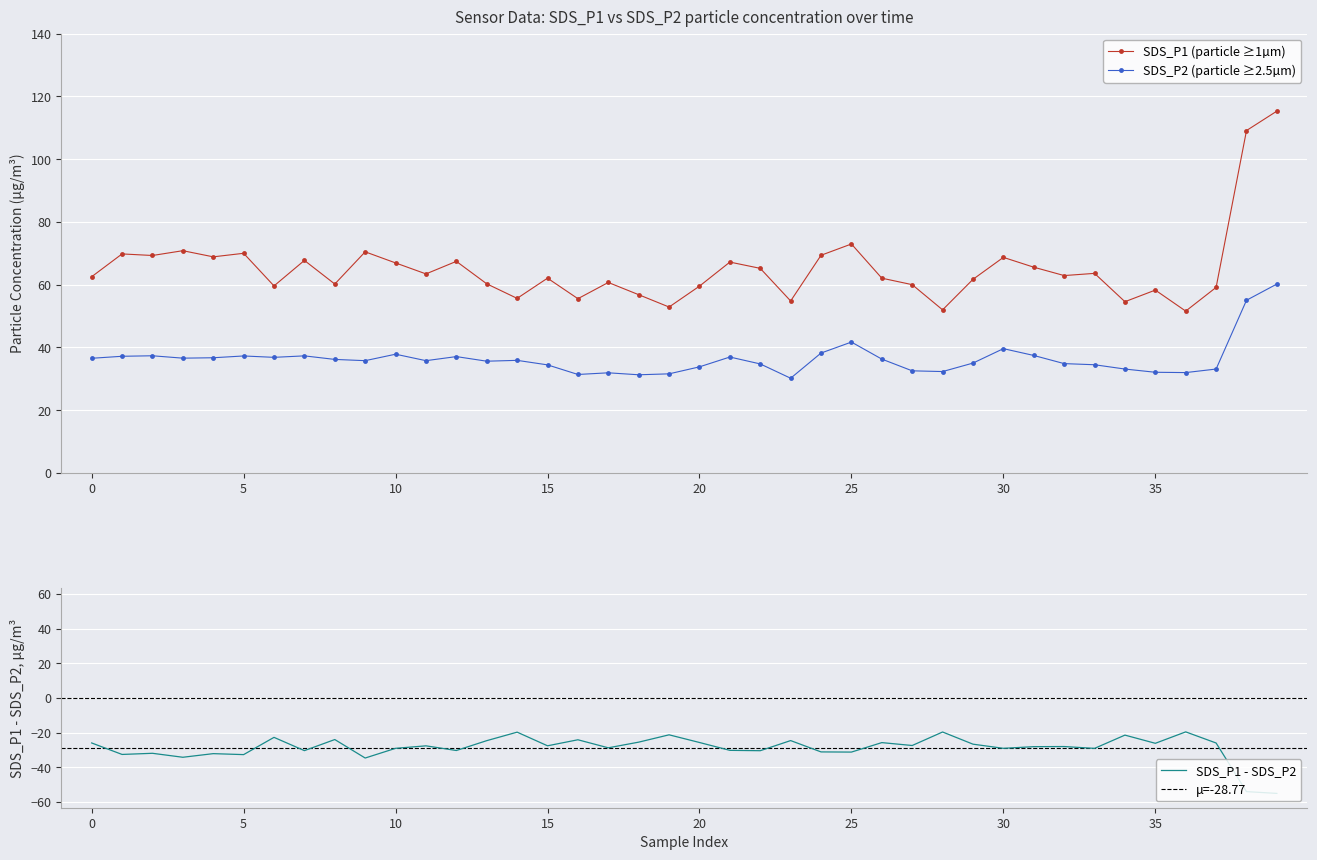

True or false: SDS_P2 and SDS_P1 cross at least once.

False